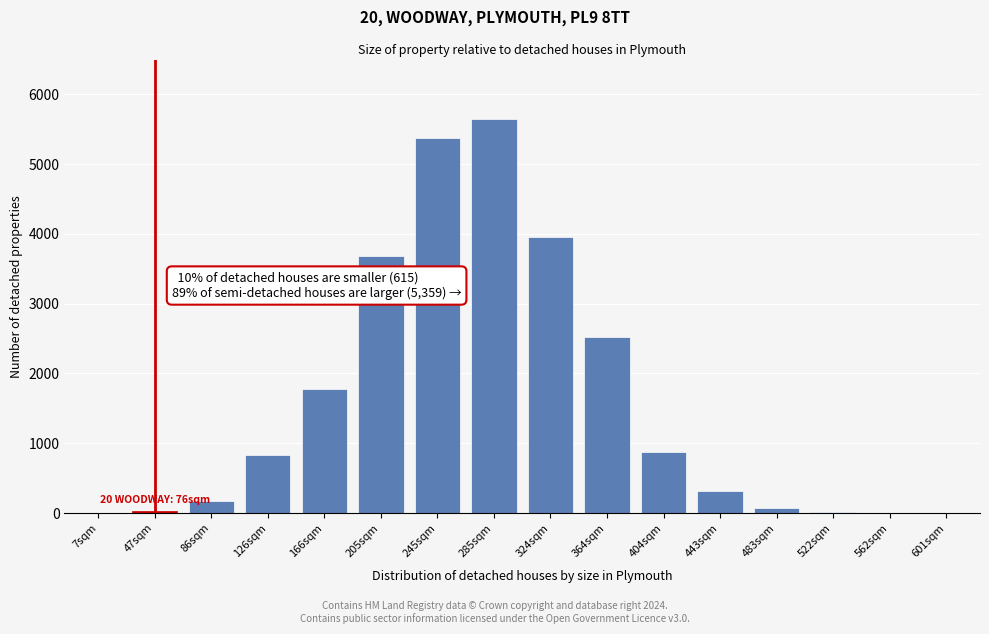

Between 443sqm and 285sqm, which is larger?

285sqm